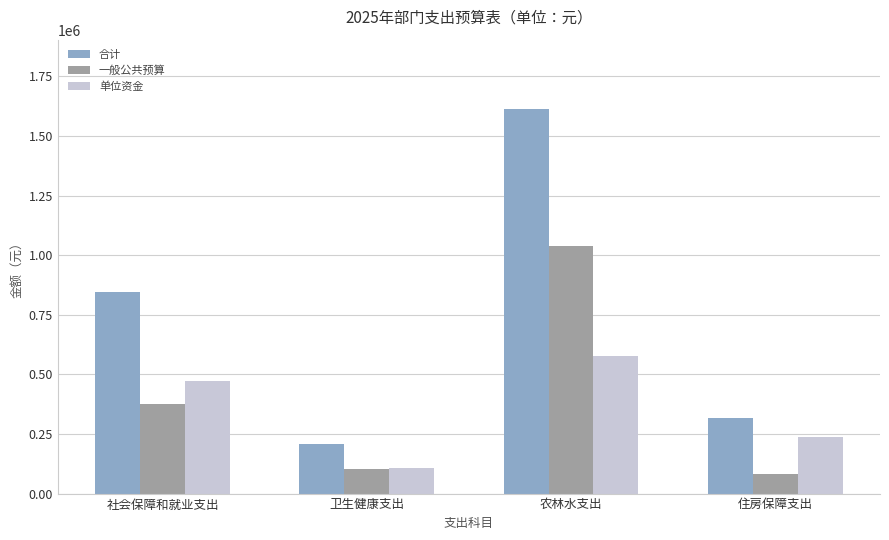

Reading right to left, extract all data points from this chart.

合计: 住房保障支出=318080.0	农林水支出=1613529.0	卫生健康支出=208718.7	社会保障和就业支出=847486.6
一般公共预算: 住房保障支出=82080.0	农林水支出=1036729.0	卫生健康支出=103418.7	社会保障和就业支出=375086.6
单位资金: 住房保障支出=236000.0	农林水支出=576800.0	卫生健康支出=105300.0	社会保障和就业支出=472400.0